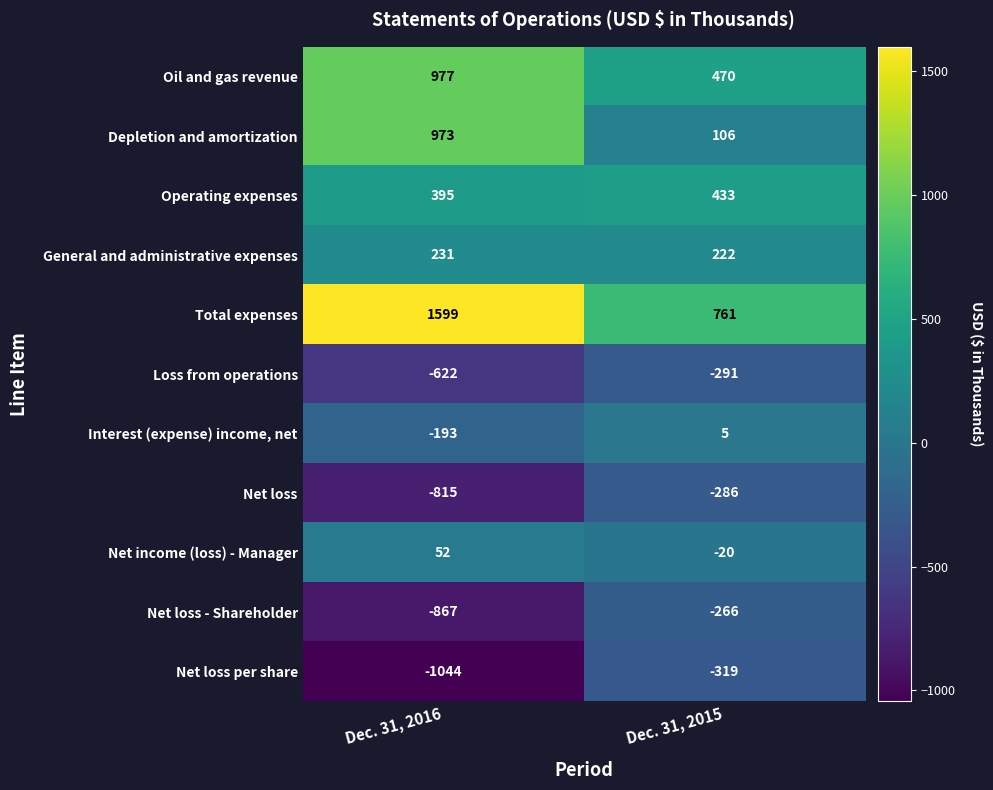

Reading left to right, list all the values displayed in this chart.

Oil and gas revenue: 977	470
Depletion and amortization: 973	106
Operating expenses: 395	433
General and administrative expenses: 231	222
Total expenses: 1599	761
Loss from operations: -622	-291
Interest (expense) income, net: -193	5
Net loss: -815	-286
Net income (loss) - Manager: 52	-20
Net loss - Shareholder: -867	-266
Net loss per share: -1044	-319